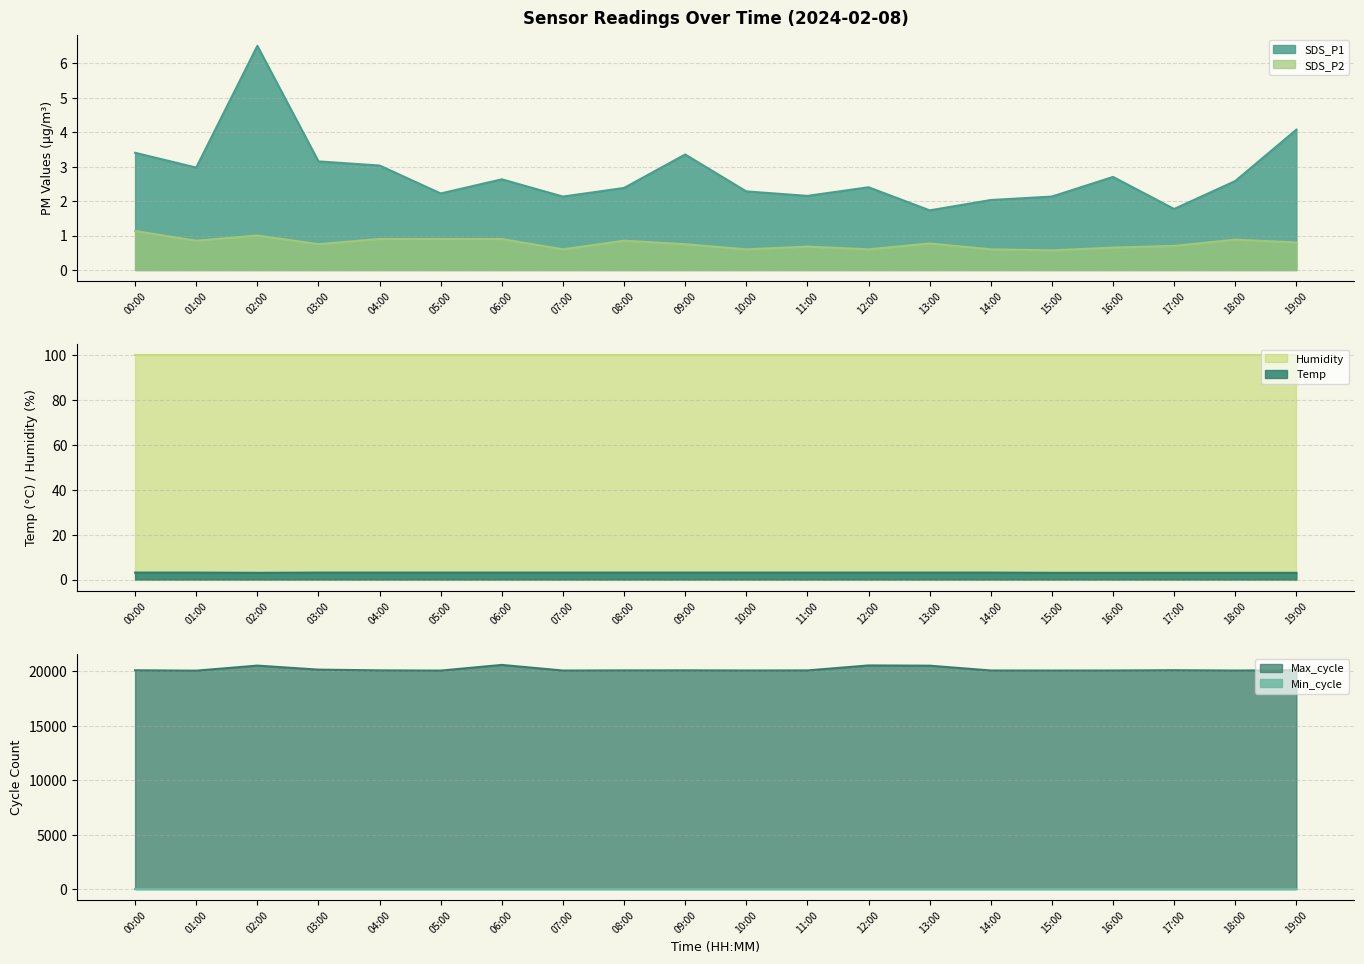

True or false: Temp and Max_cycle cross at least once.

False